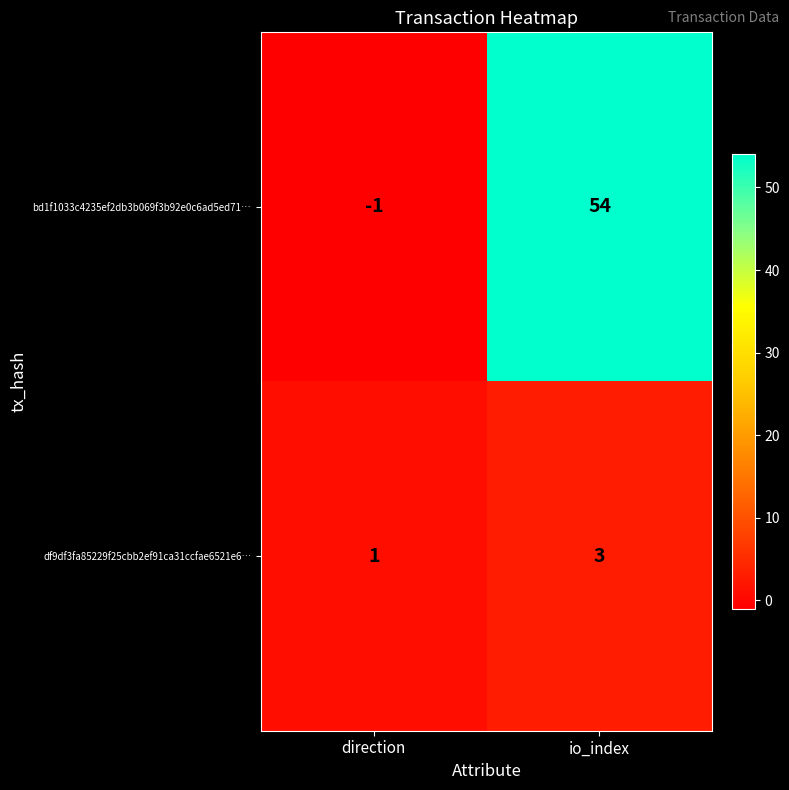

The value of df9df3fa85229f25cbb2ef91ca31ccfae6521e6… at io_index is 2. True or false?

False